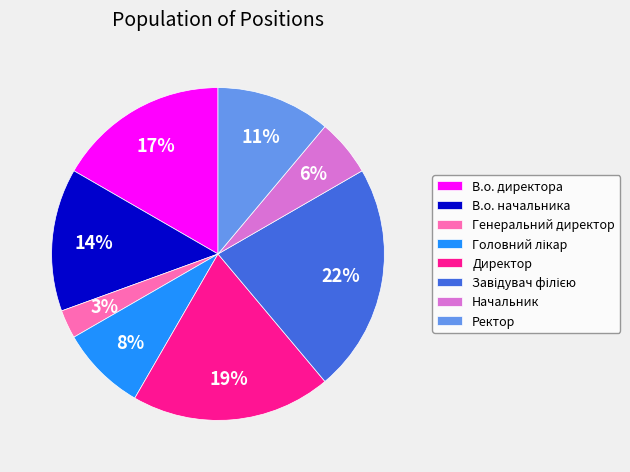

How many segments does this pie chart have?

8